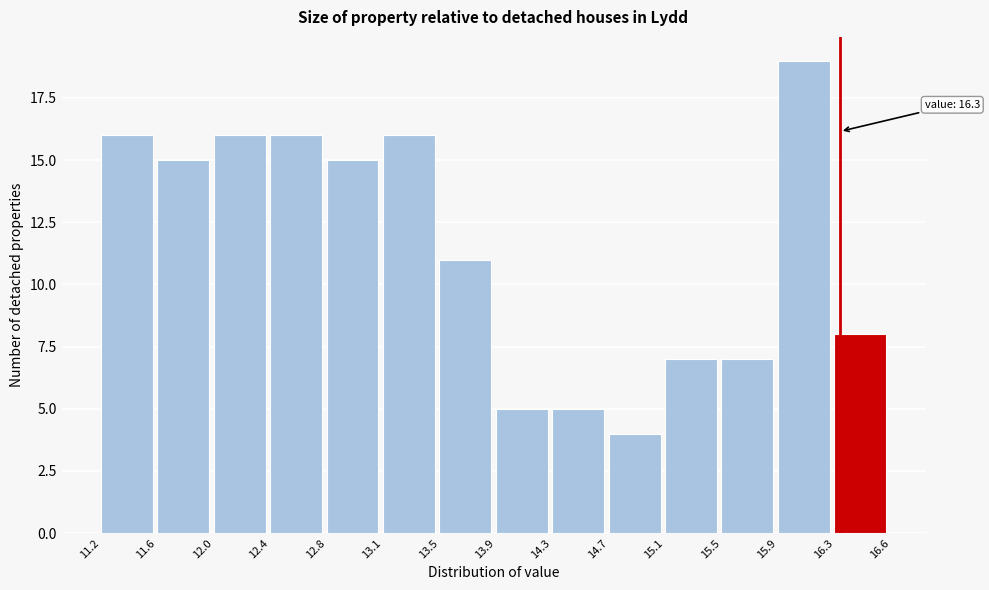

Which range on the x-axis has the tallest bar?

15.9 to 16.3